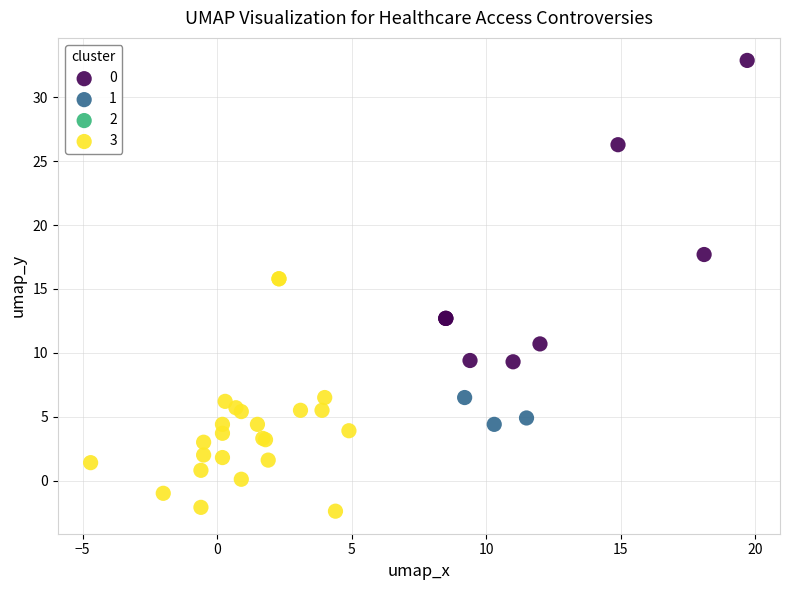

Which series reaches the minimum Y coordinate?

3